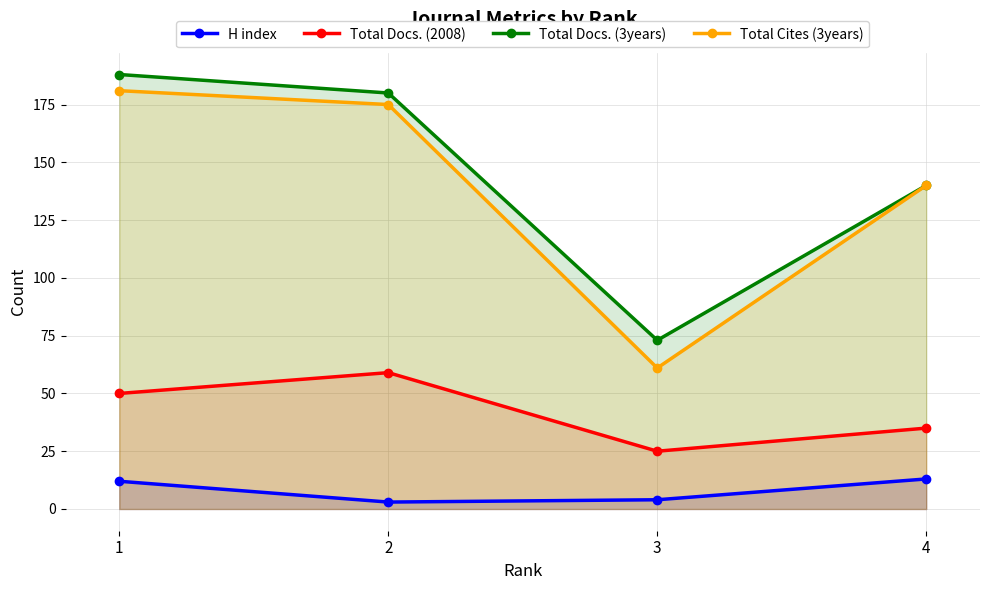

At how many categories does at least one series exceed 35?

4